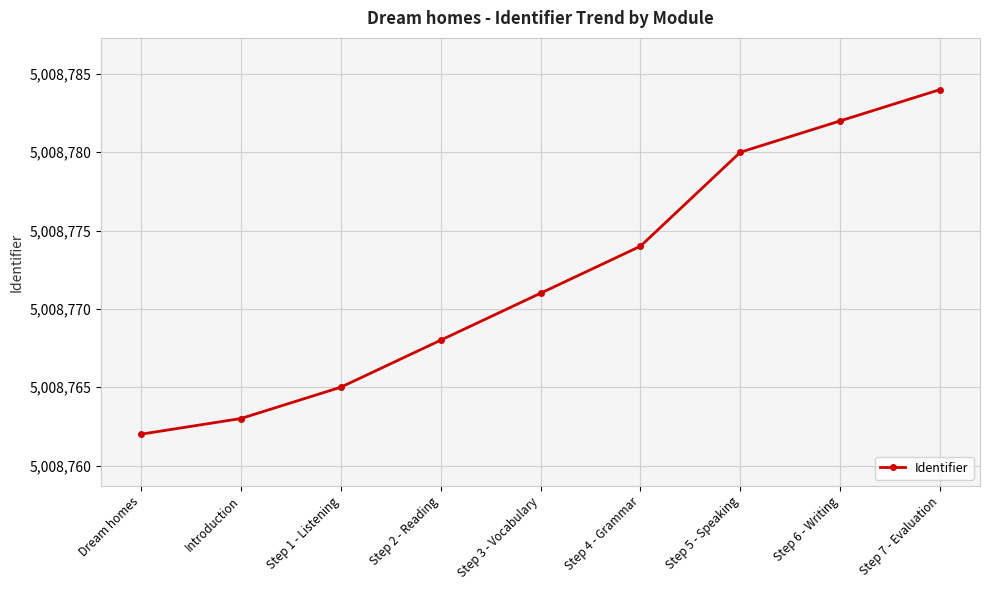

What is the difference between the maximum and second lowest values?

21